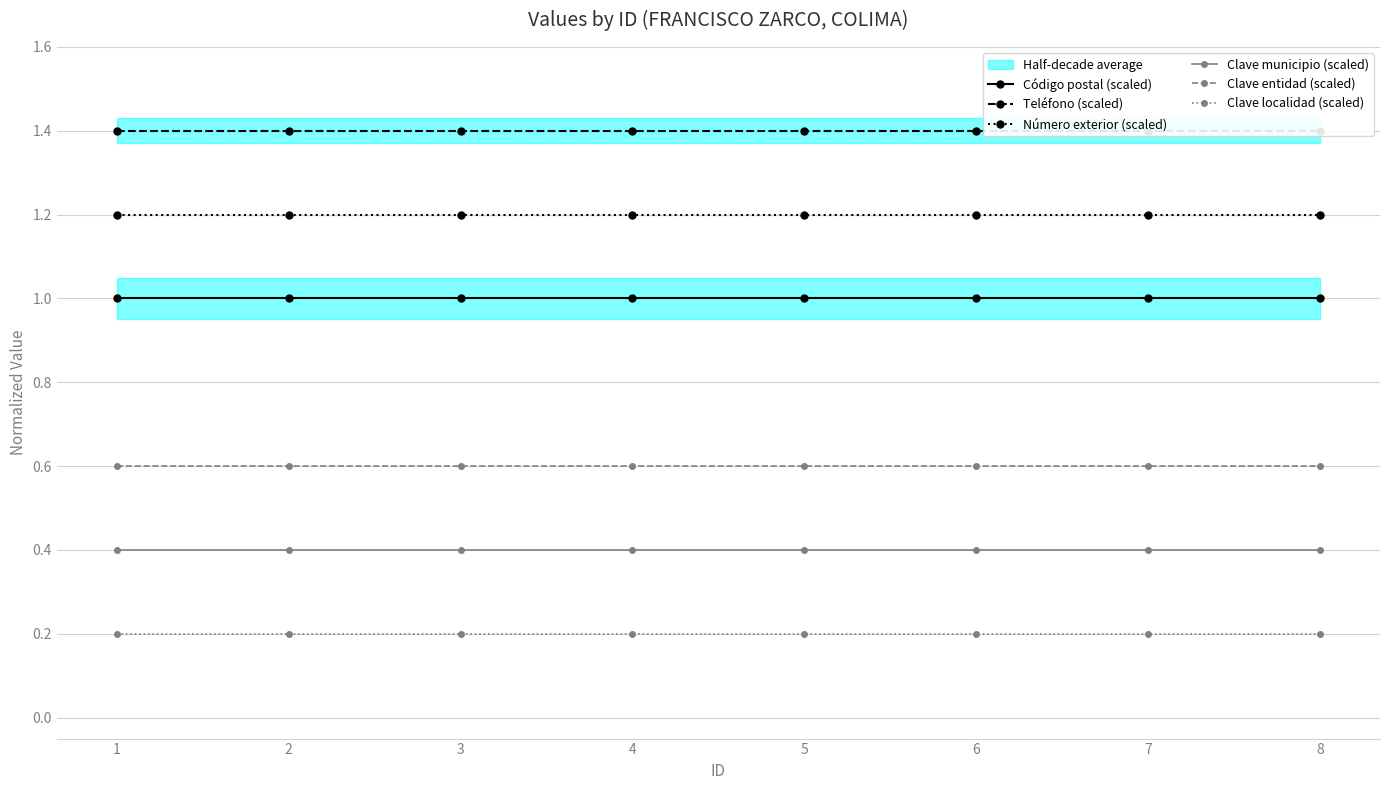

List the series in order of their overall mean, highest first.

Teléfono (scaled), Número exterior (scaled), Código postal (scaled), Clave entidad (scaled), Clave municipio (scaled), Clave localidad (scaled)